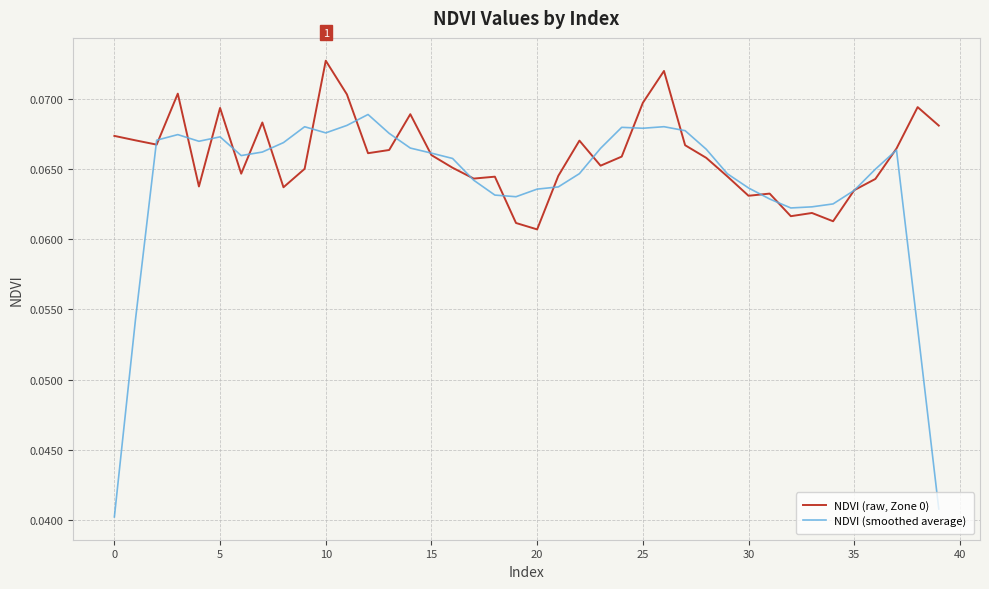

Which series has the widest spread of values?

NDVI (smoothed average)